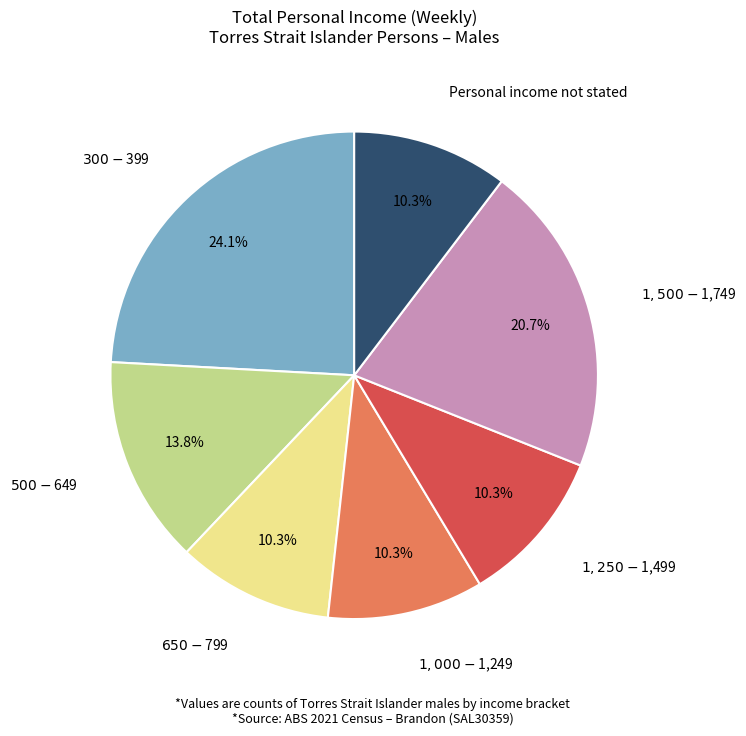

To the nearest percent, what is the difference between the largest and smallest slice percentages?

14%